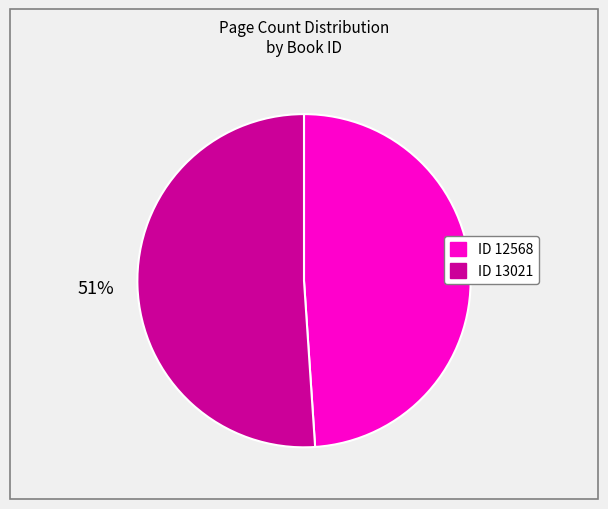

How many slices are in this pie chart?

2